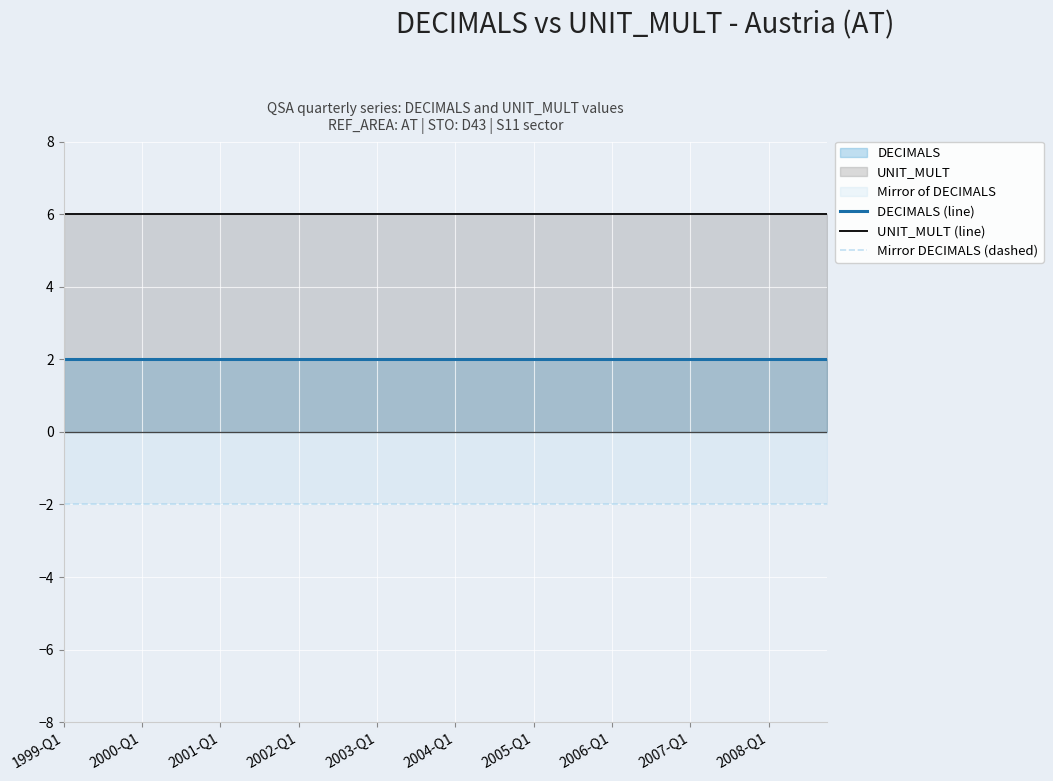

Count the number of data series in this chart.

3